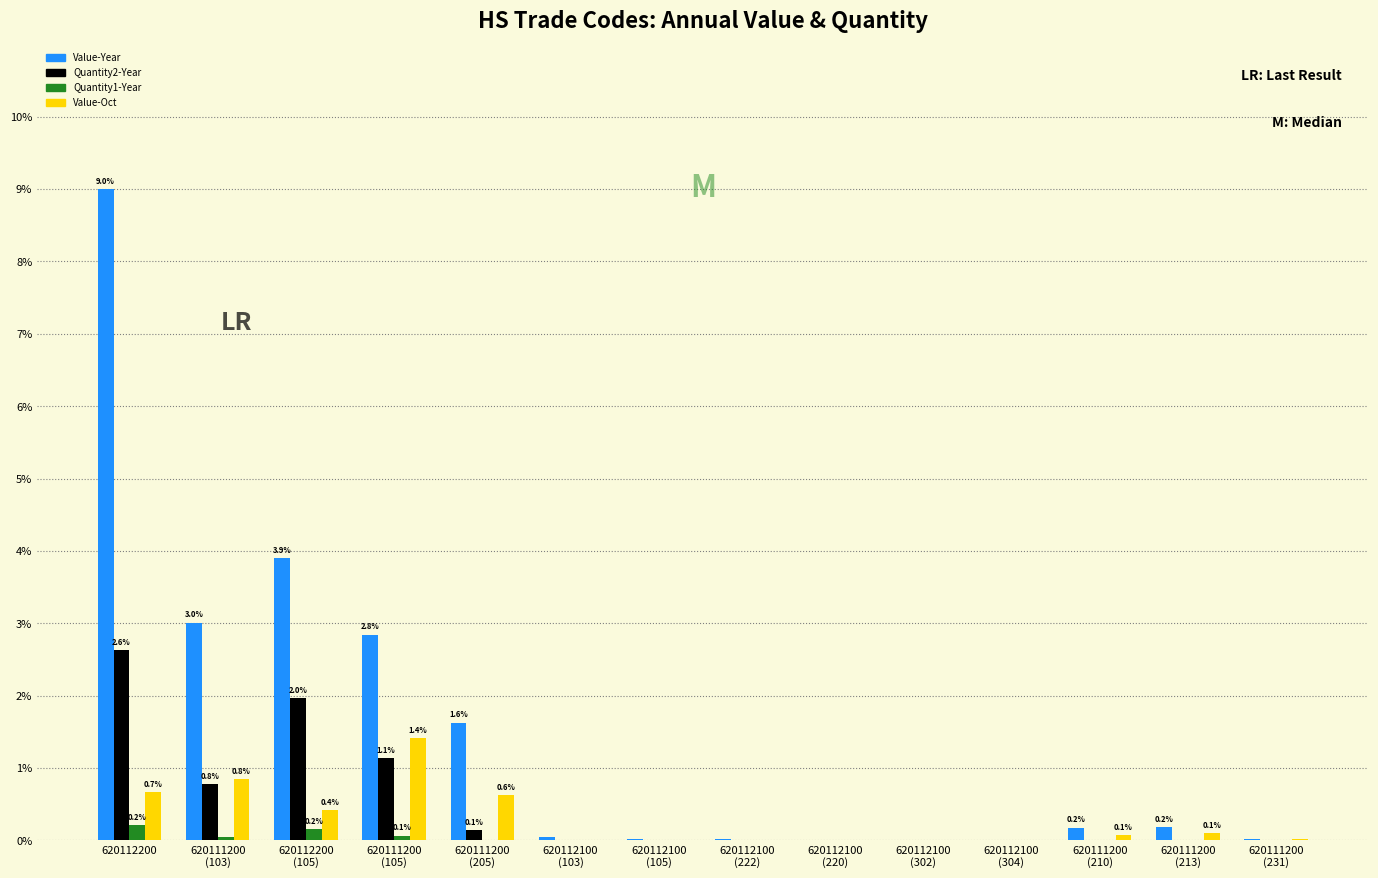

What is the sum of all Value-Year values?

20.8